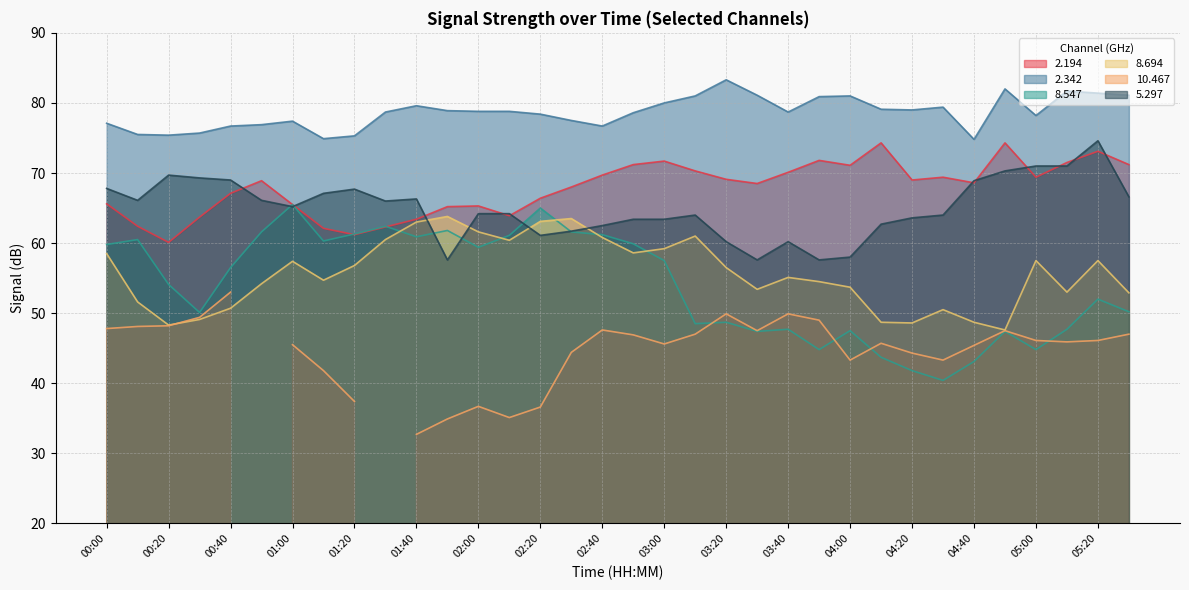

True or false: 2.342 and 2.194 intersect in this chart.

False